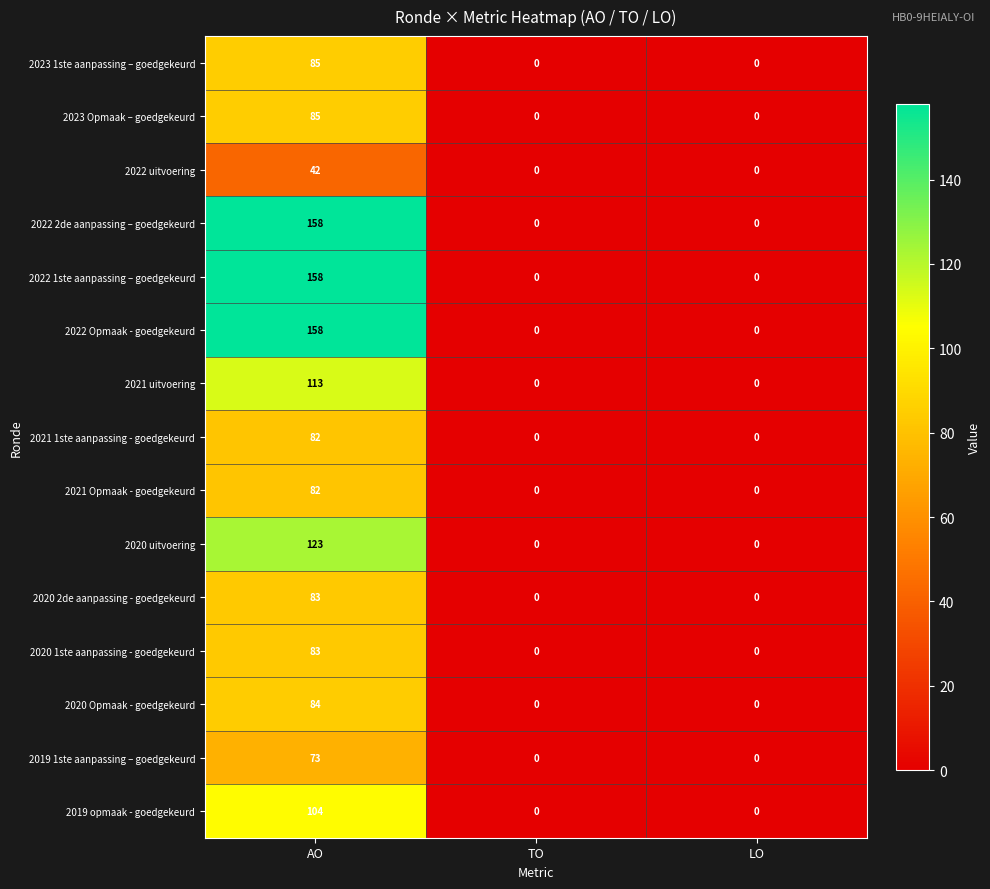

How many data points does each series have?

3